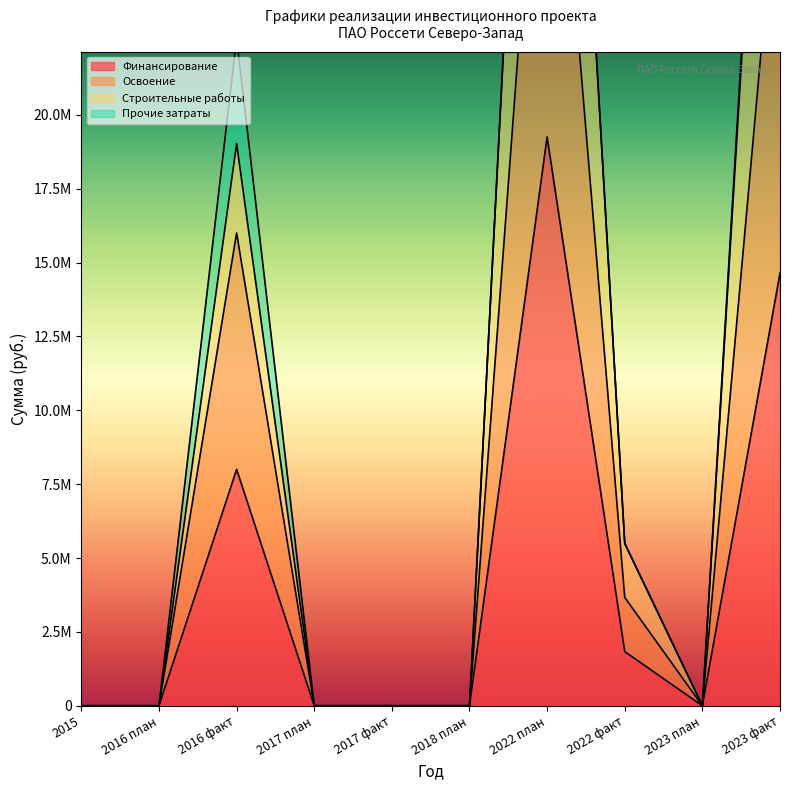

What position from the right is 2022 план?

4